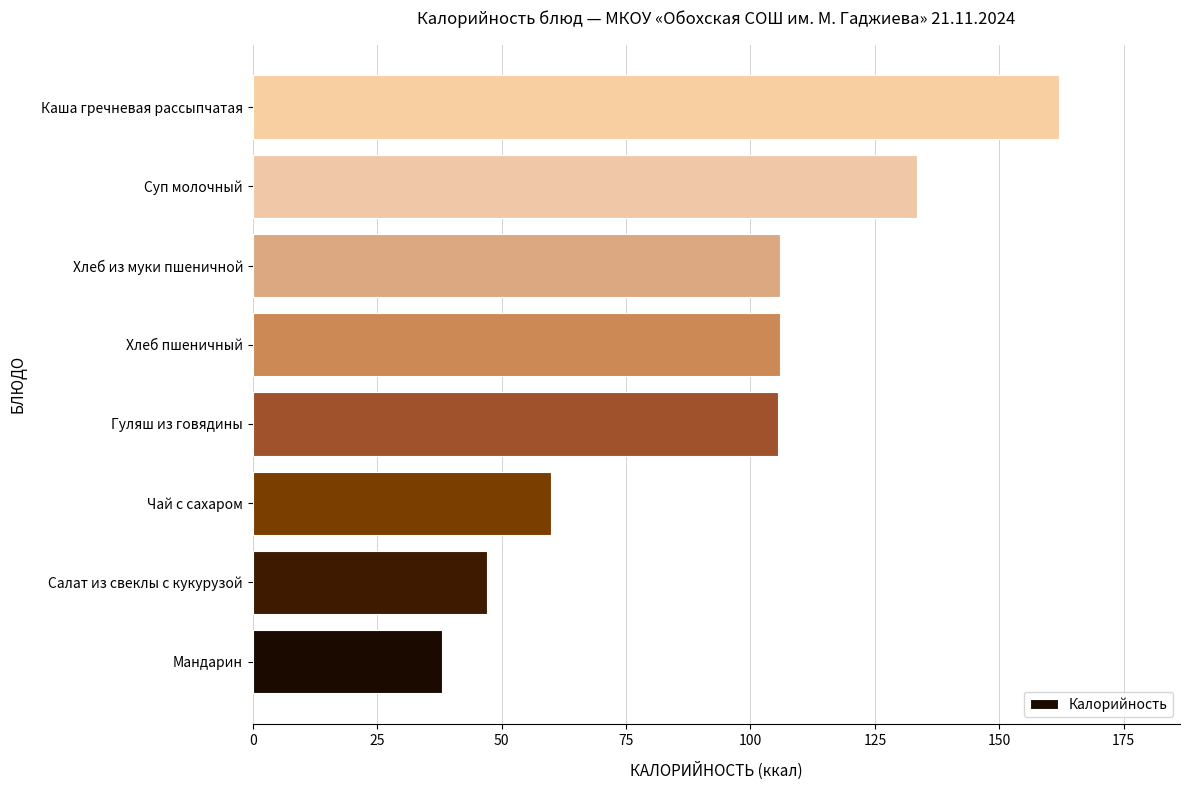

What is the difference between the second highest and minimum values?

95.5